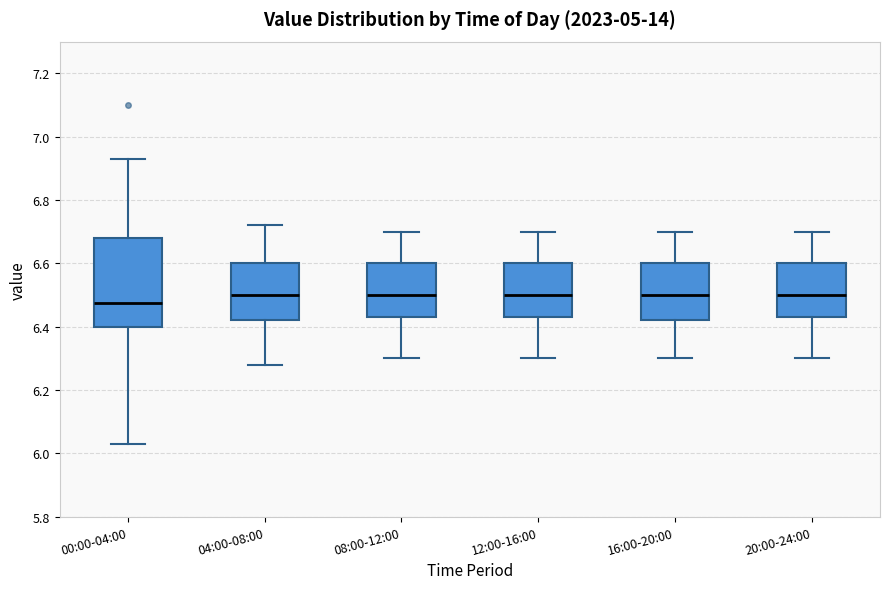

Reading left to right, transcribe this box plot: for each box, give where its median line is, the range the box spans, and where its two whiskers end, as read against the y-axis. The values are not printed on the chart, so give them approximately, as read against the axis.

00:00-04:00: median 6.48, box 6.40 to 6.68, whiskers 6.04 to 6.94
04:00-08:00: median 6.50, box 6.42 to 6.60, whiskers 6.28 to 6.72
08:00-12:00: median 6.50, box 6.44 to 6.60, whiskers 6.30 to 6.70
12:00-16:00: median 6.50, box 6.44 to 6.60, whiskers 6.30 to 6.70
16:00-20:00: median 6.50, box 6.42 to 6.60, whiskers 6.30 to 6.70
20:00-24:00: median 6.50, box 6.44 to 6.60, whiskers 6.30 to 6.70